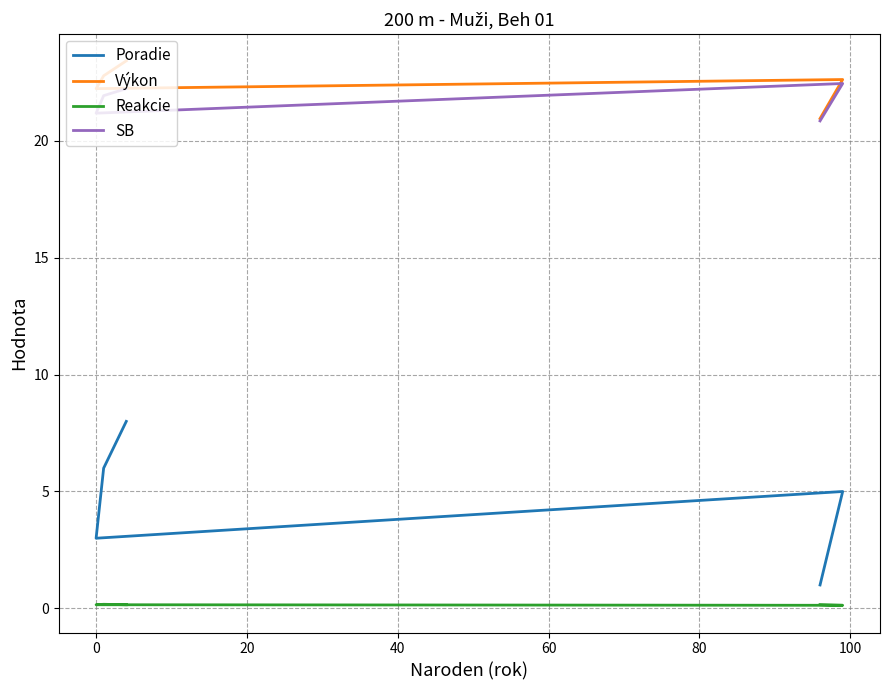

How many Reakcie values are between 0 and 1?

5